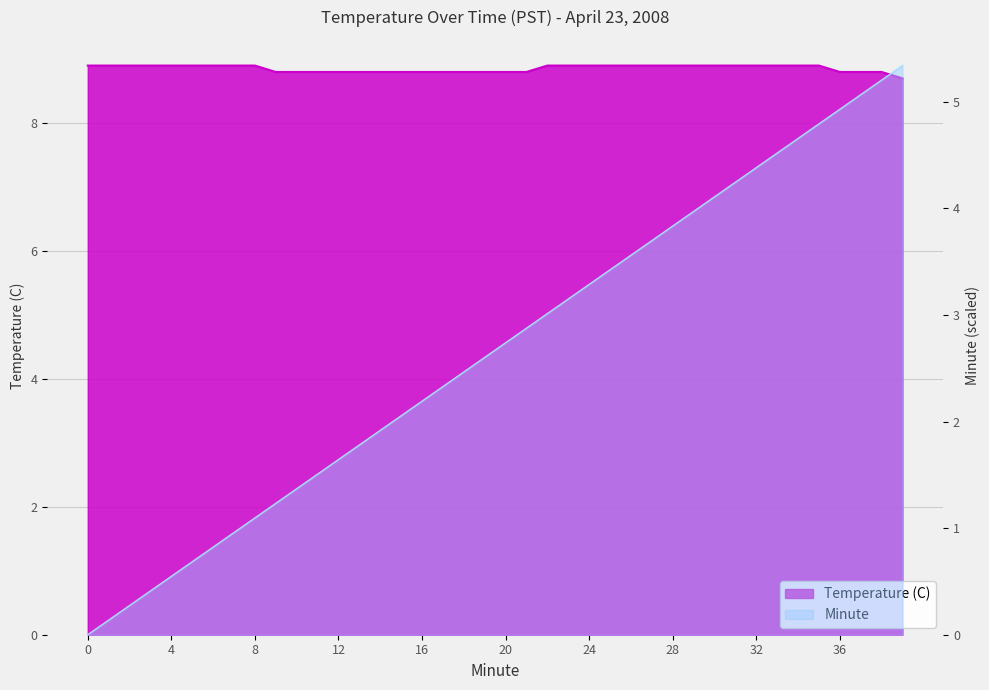

What are all the series names shown in the legend?

Temperature (C), Minute